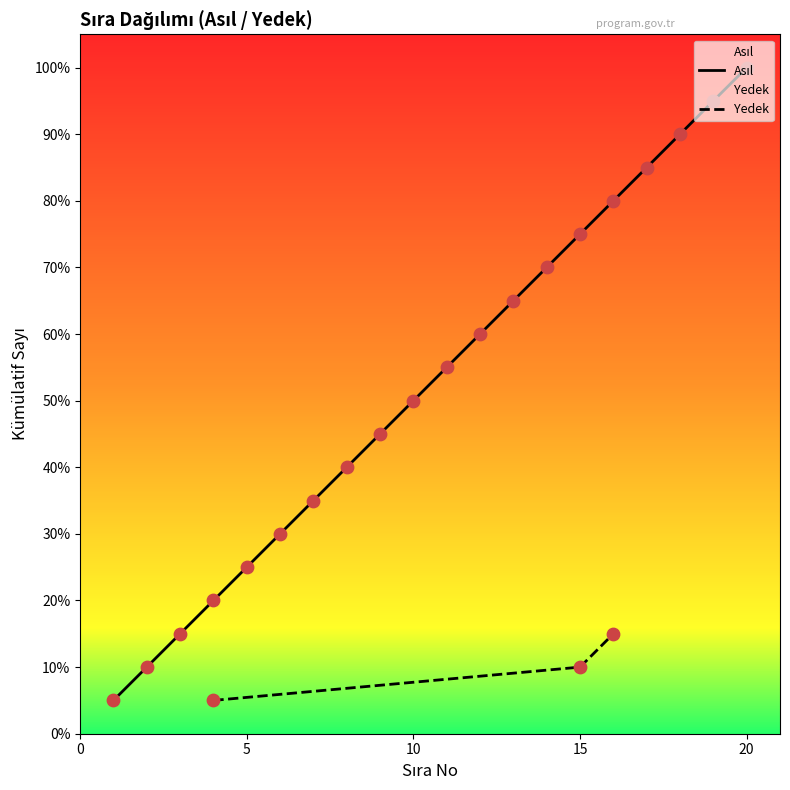

What is the ratio of the value at 14 to the value at 12?

1.2